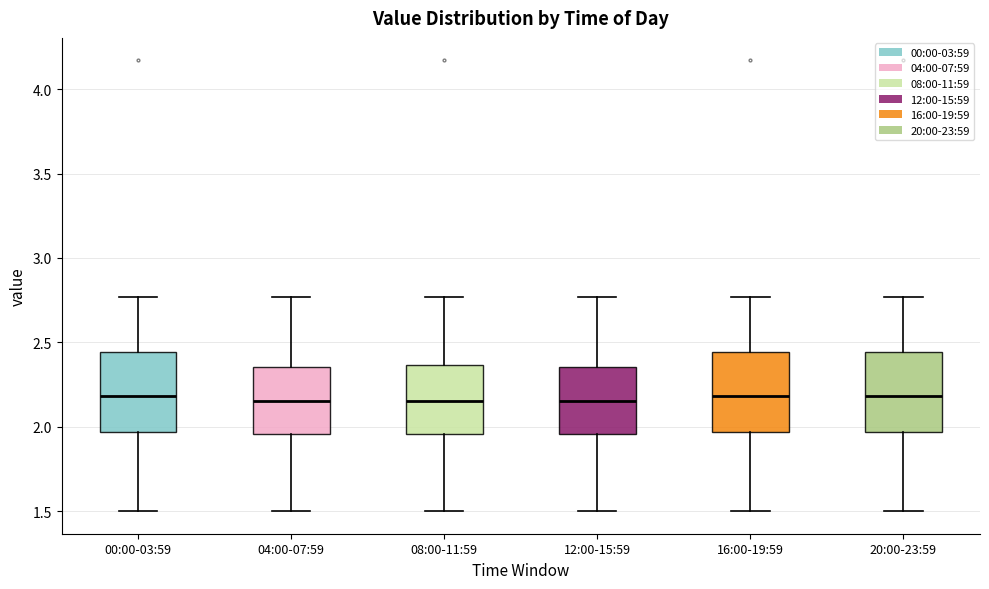

Where is the upper edge of the box for 16:00-19:59 on the y-axis? The values are not printed on the chart, so give them approximately, as read against the axis.

2.45